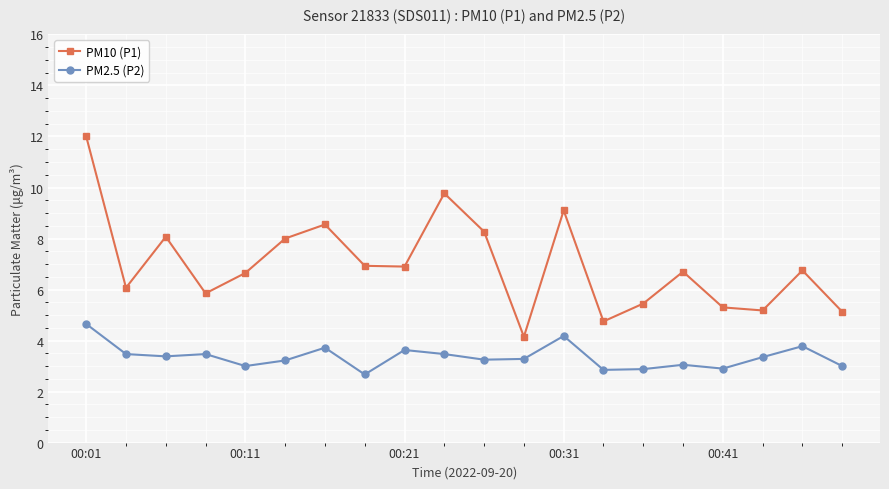

What is the minimum value shown in the chart?

2.7